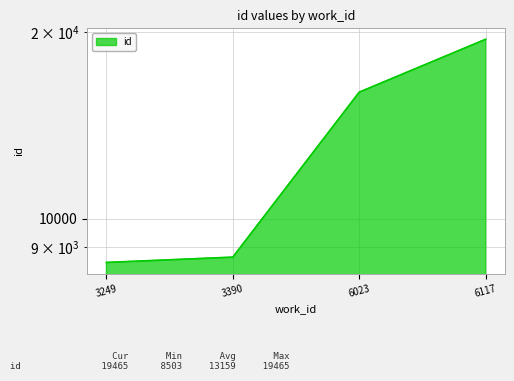

List the labels in order of value, smallest first.

3249, 3390, 6023, 6117